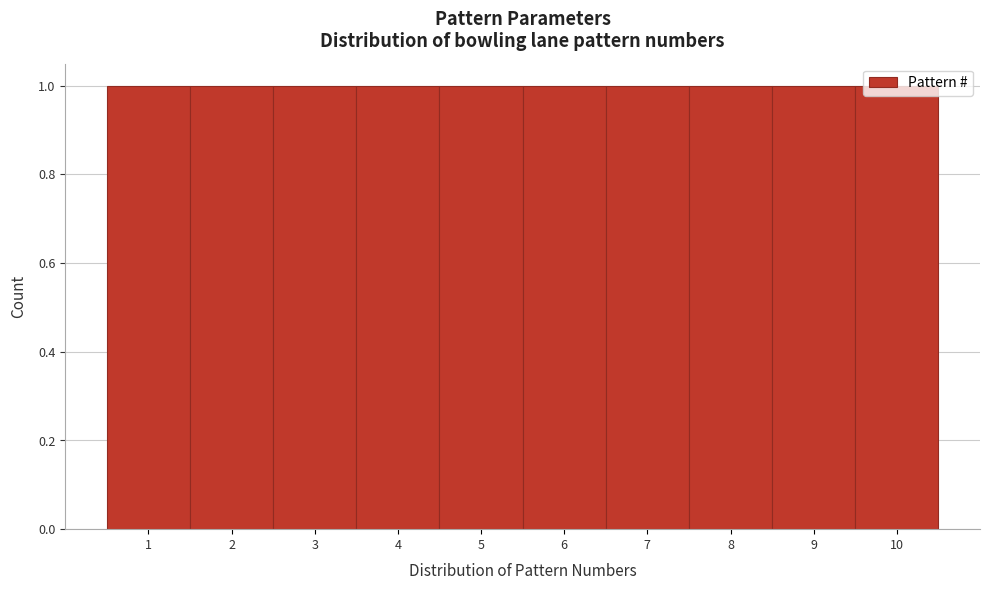

Reading left to right, list every bar in this chart as the range it spans on the x-axis followed by its height. The values are not printed on the chart, so give them approximately, as read against the axis.

0.5 to 1.5: 1
1.5 to 2.5: 1
2.5 to 3.5: 1
3.5 to 4.5: 1
4.5 to 5.5: 1
5.5 to 6.5: 1
6.5 to 7.5: 1
7.5 to 8.5: 1
8.5 to 9.5: 1
9.5 to 10.5: 1